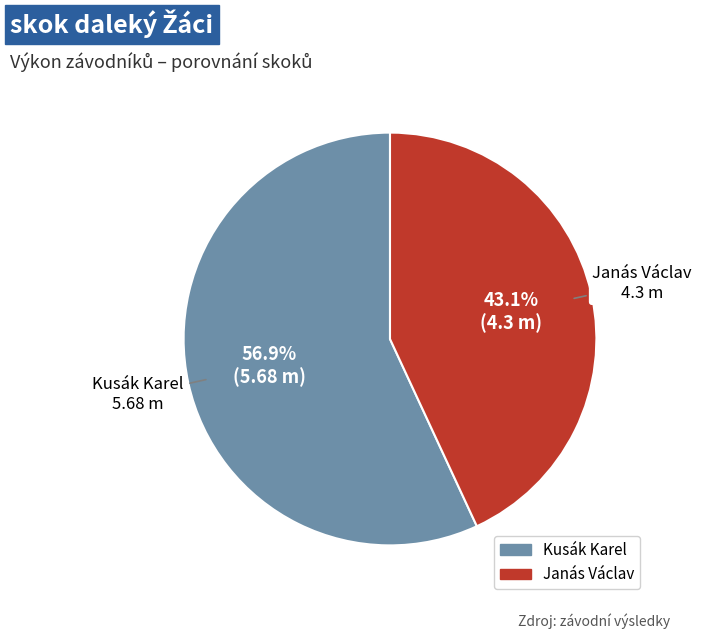

To the nearest percent, what is the difference between the largest and smallest slice percentages?

14%